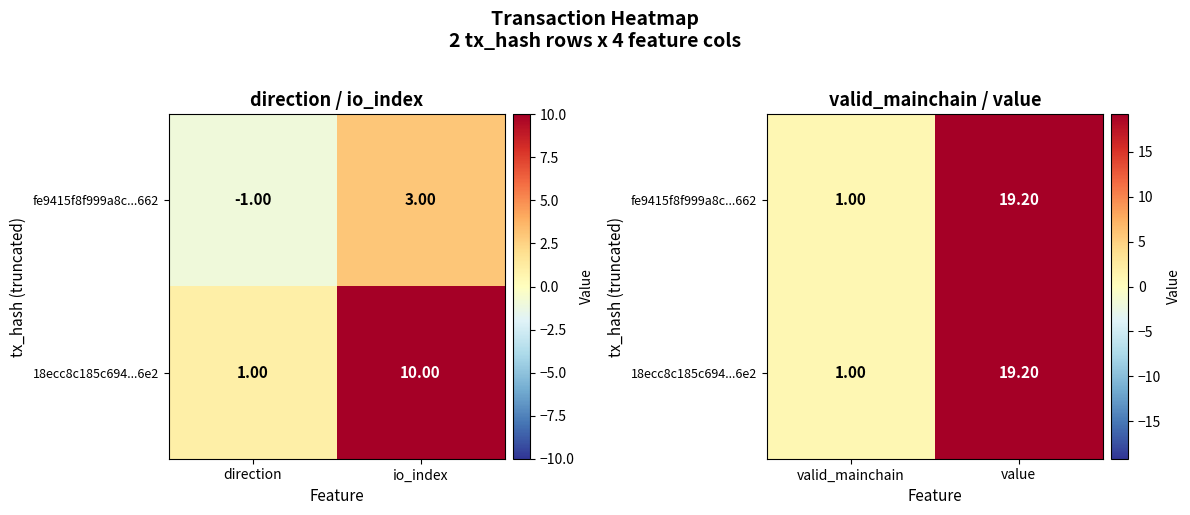

Is it true that 18ecc8c185c694...6e2 equals 4.6 at value?

False